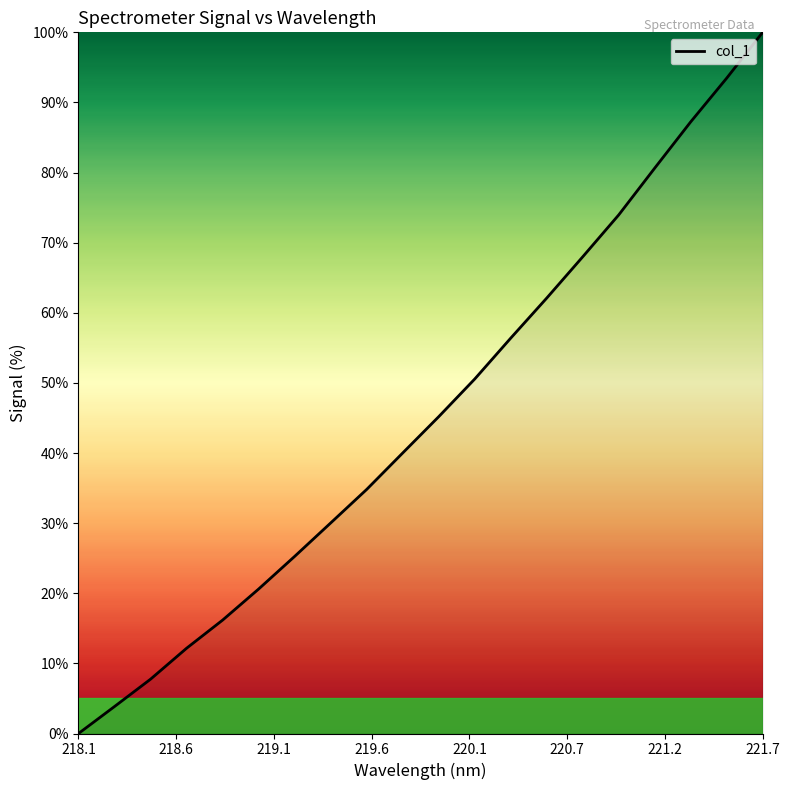

Reading left to right, list all the values displayed in this chart.

0.0	3.8	7.7	12.2	16.2	20.6	25.3	30.0	34.8	40.0	45.2	50.6	56.4	62.1	68.0	74.0	80.6	87.2	93.5	100.0